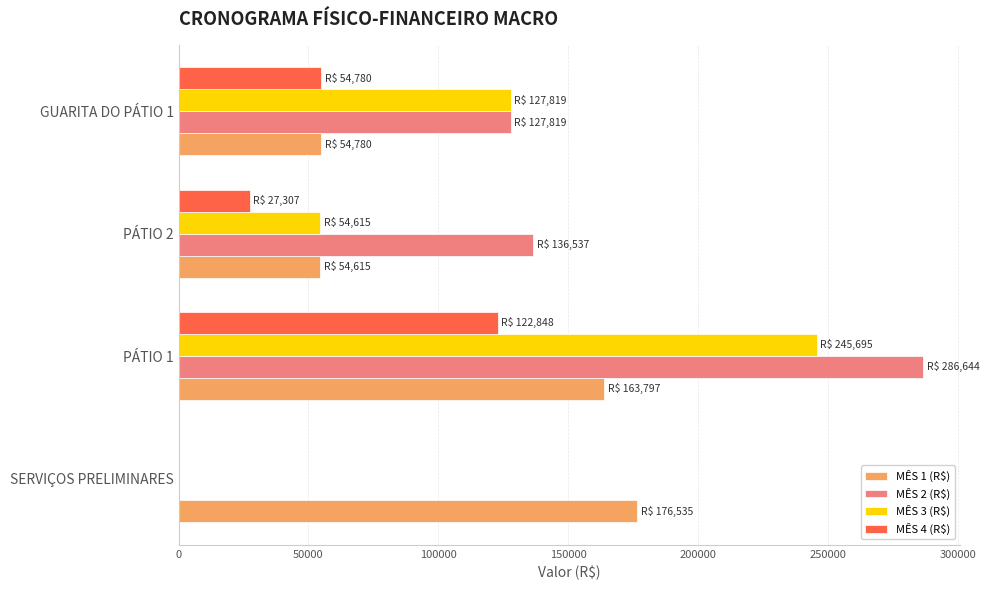

What is the sum of all MÊS 1 (R$) values?

449725.6